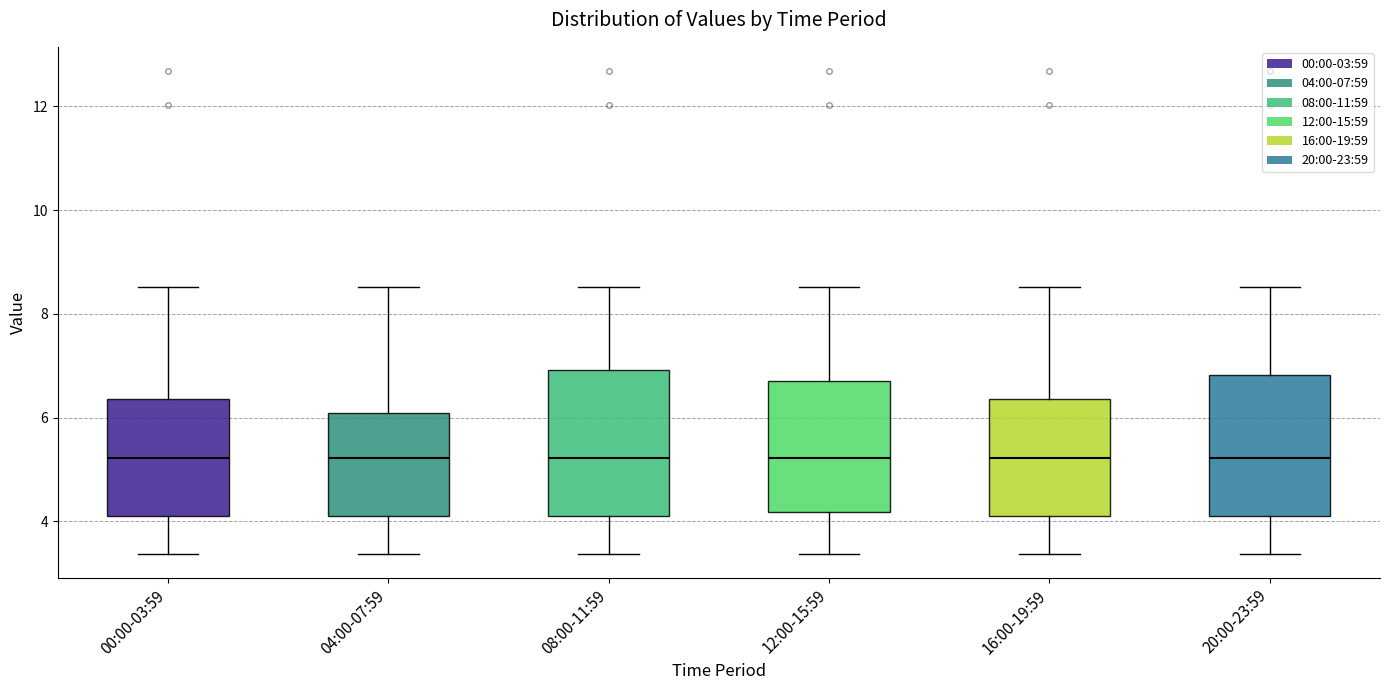

Reading left to right, transcribe this box plot: for each box, give where its median line is, the range the box spans, and where its two whiskers end, as read against the y-axis. The values are not printed on the chart, so give them approximately, as read against the axis.

00:00-03:59: median 5.2, box 4.2 to 6.4, whiskers 3.4 to 8.6
04:00-07:59: median 5.2, box 4.2 to 6.0, whiskers 3.4 to 8.6
08:00-11:59: median 5.2, box 4.2 to 7.0, whiskers 3.4 to 8.6
12:00-15:59: median 5.2, box 4.2 to 6.8, whiskers 3.4 to 8.6
16:00-19:59: median 5.2, box 4.2 to 6.4, whiskers 3.4 to 8.6
20:00-23:59: median 5.2, box 4.2 to 6.8, whiskers 3.4 to 8.6